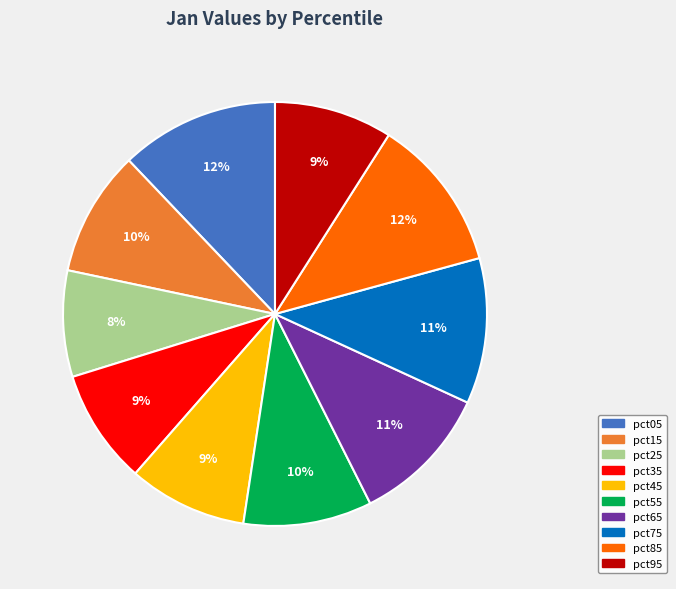

Which category has the smallest portion of the pie?

pct25